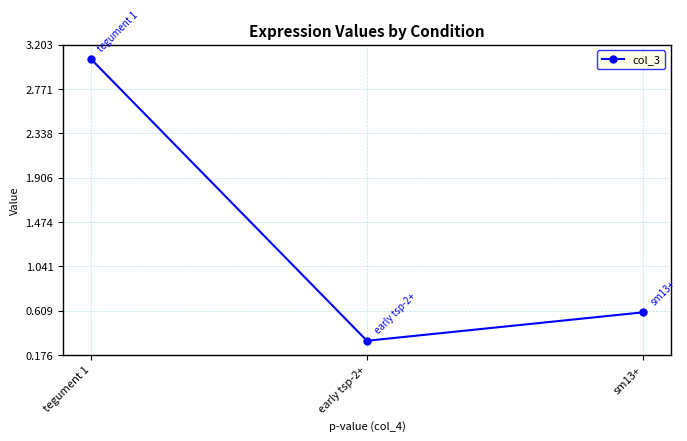

What is the difference between the values at tegument 1 and early tsp-2+?

2.8